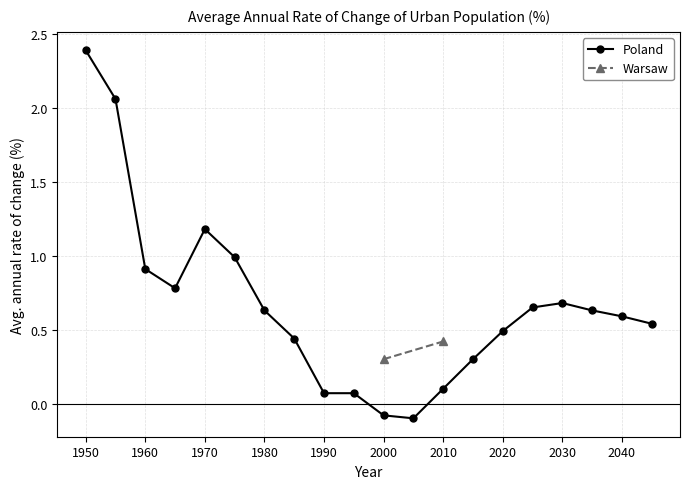

At which category does Poland reach its first local peak?

1970